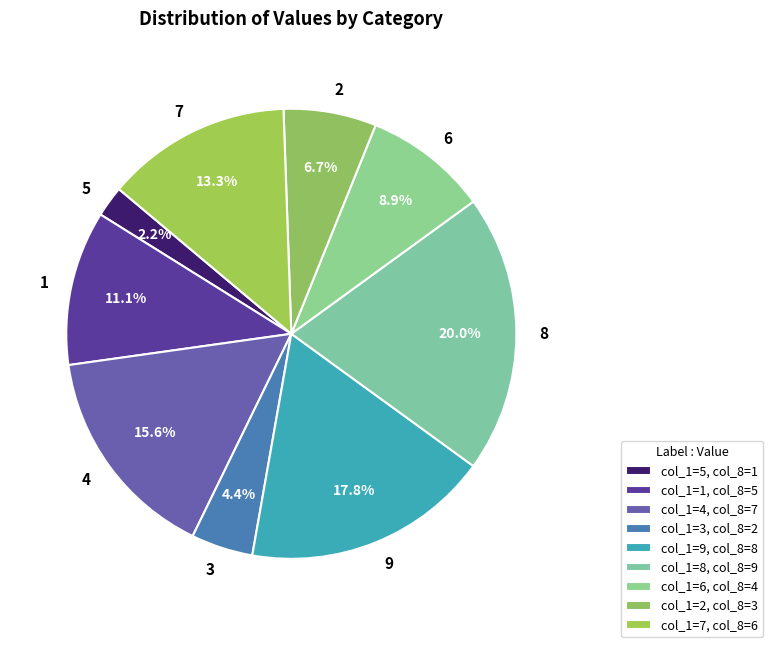

Is 1 the majority of the pie?

No